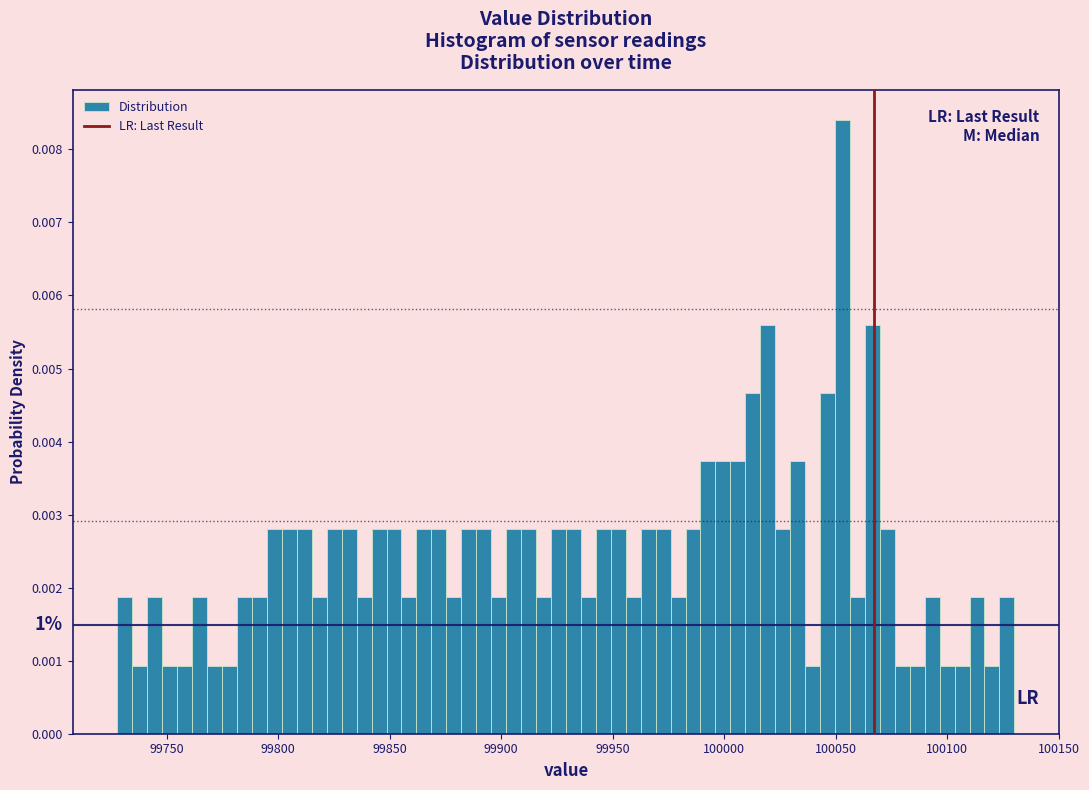

Read against the x-axis, roughly where is the centre of the tallest bar?

100055